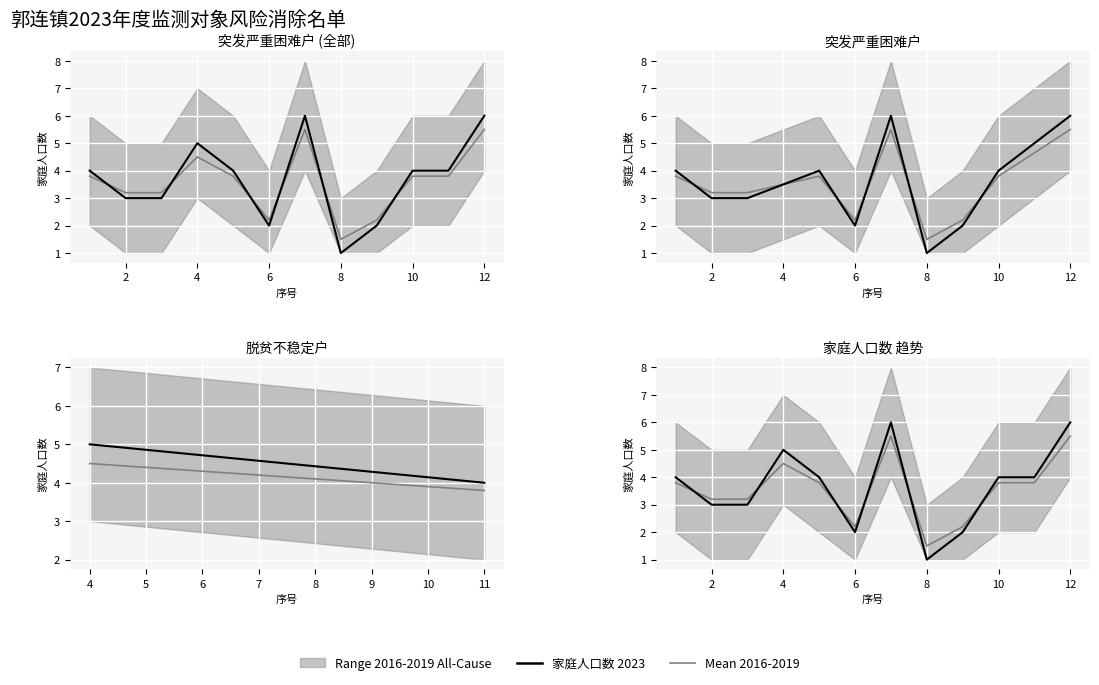

How many values in the 家庭人口数 2023 series are below 4?

5